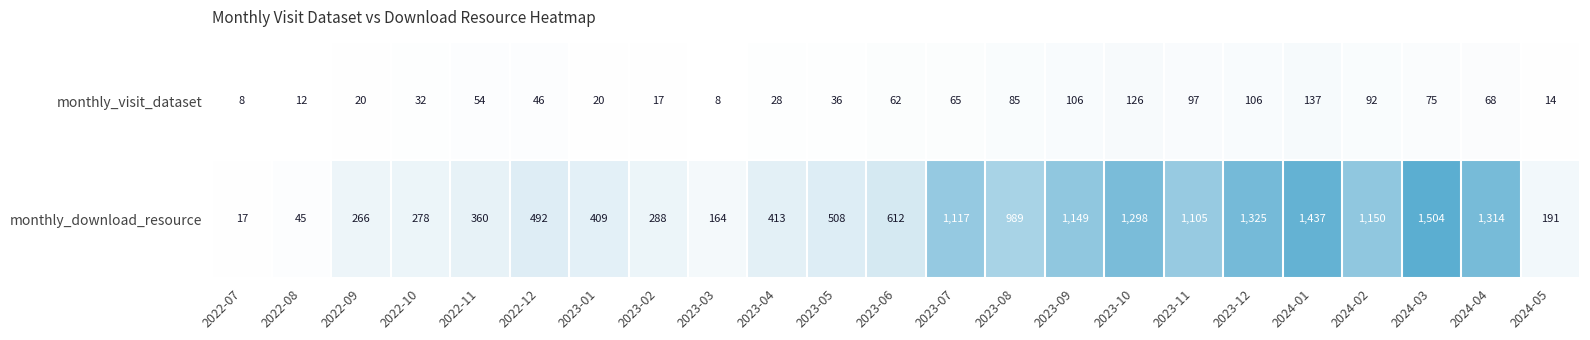

What is the smallest value displayed?

8